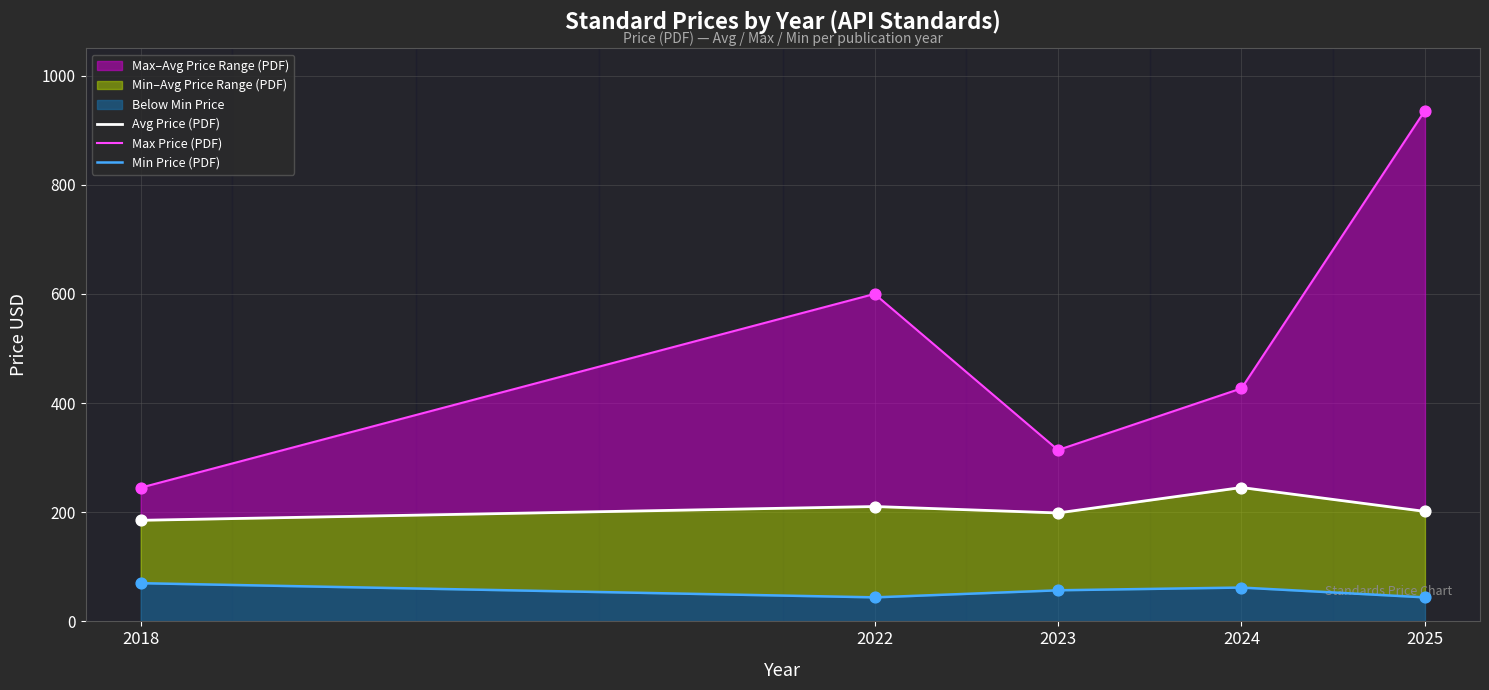

Is the value of Min Price (PDF) at 2022 greater than the value of Max Price (PDF) at 2018?

No